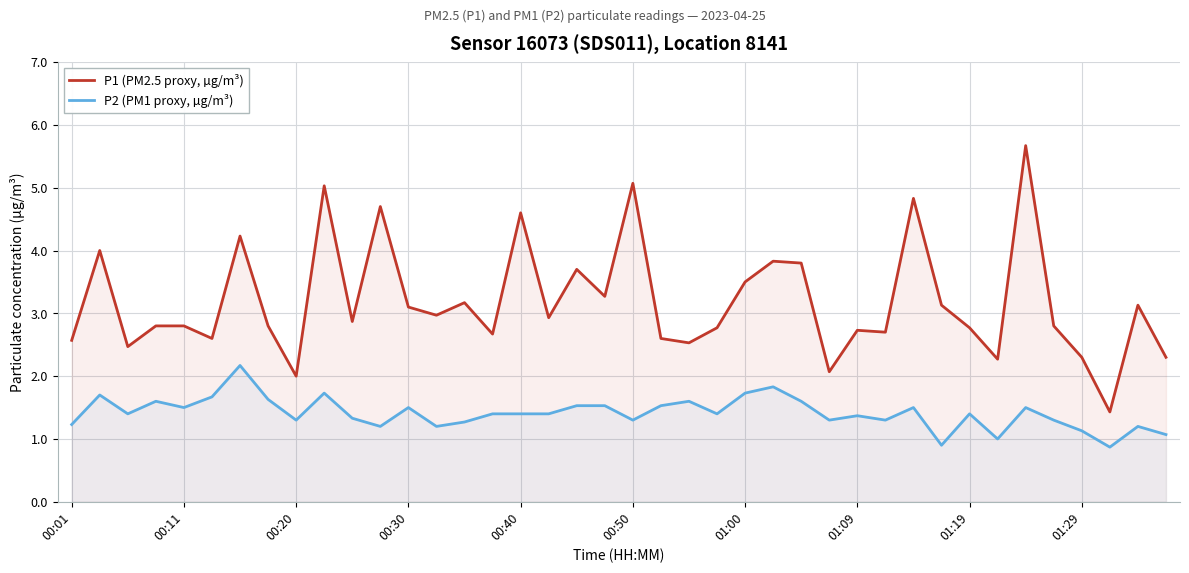

True or false: P2 (PM1 proxy, µg/m³) and P1 (PM2.5 proxy, µg/m³) cross at least once.

False